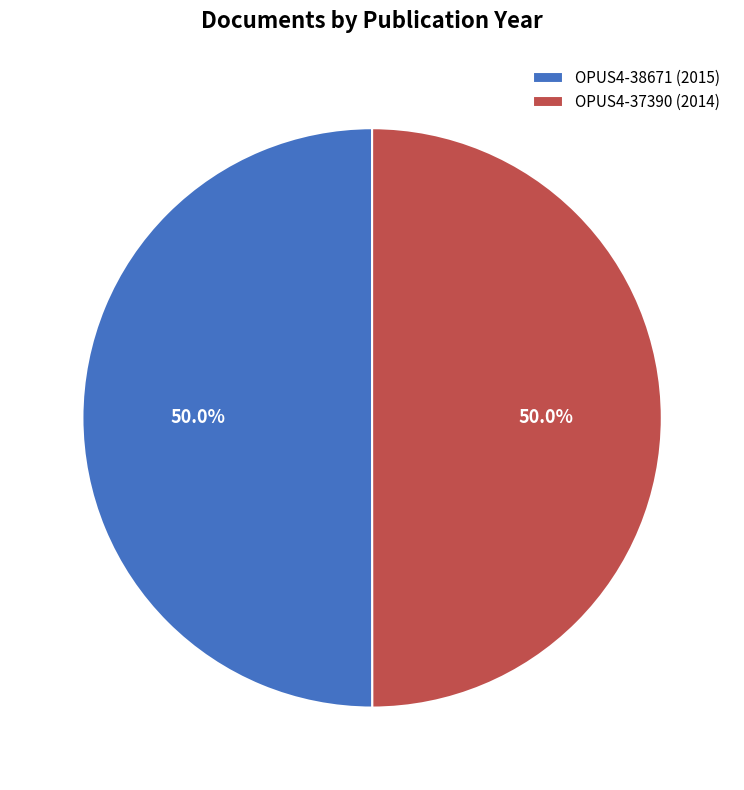

What is the ratio of the value at OPUS4-37390 (2014) to the value at OPUS4-38671 (2015)?

1.0